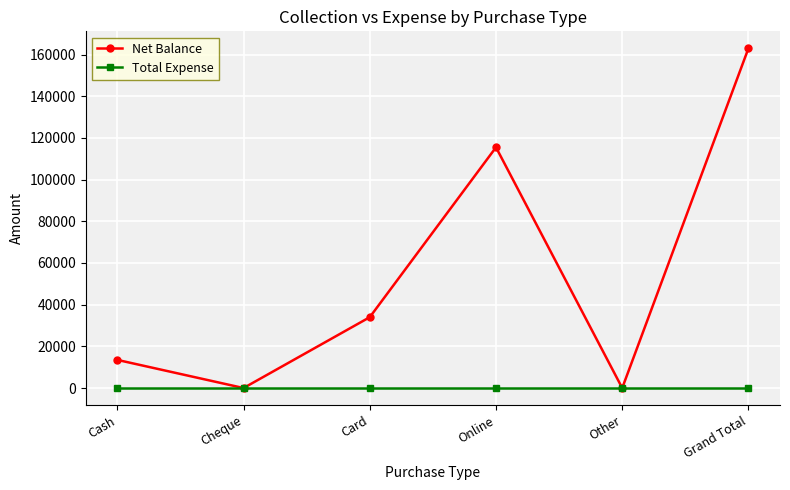

What are all the series names shown in the legend?

Net Balance, Total Expense